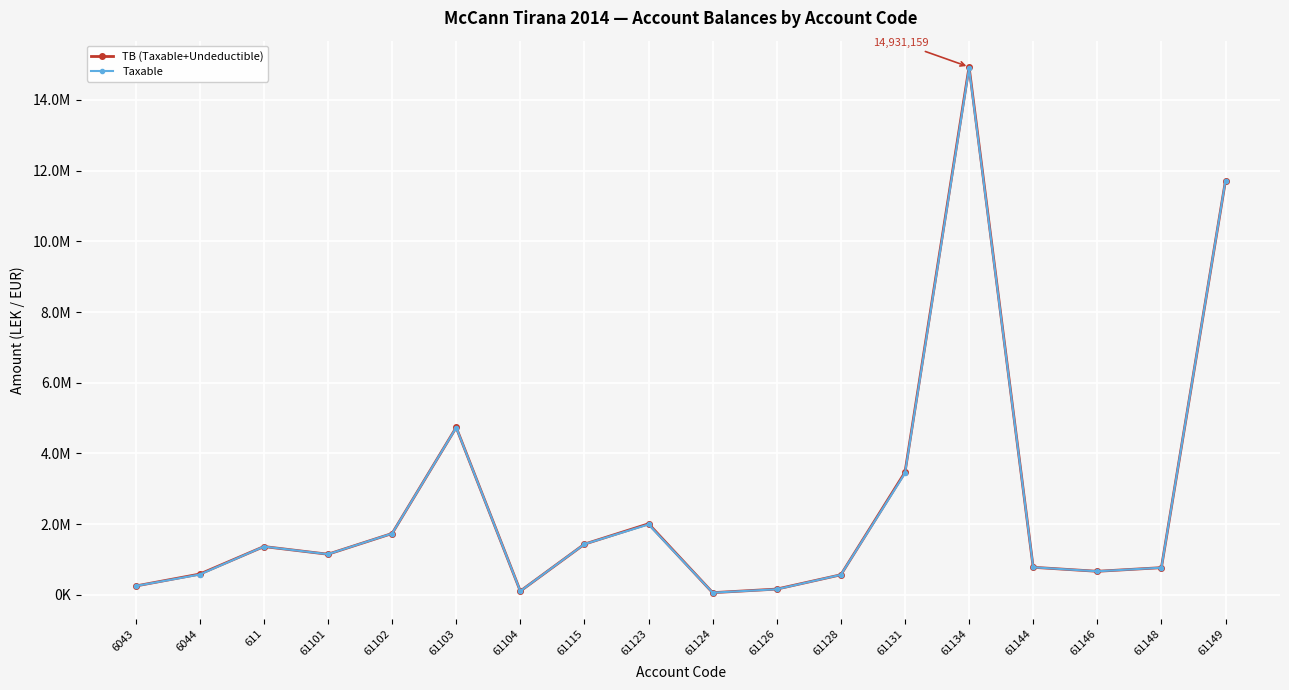

Is the value of Taxable at 6043 greater than the value of TB (Taxable+Undeductible) at 61102?

No